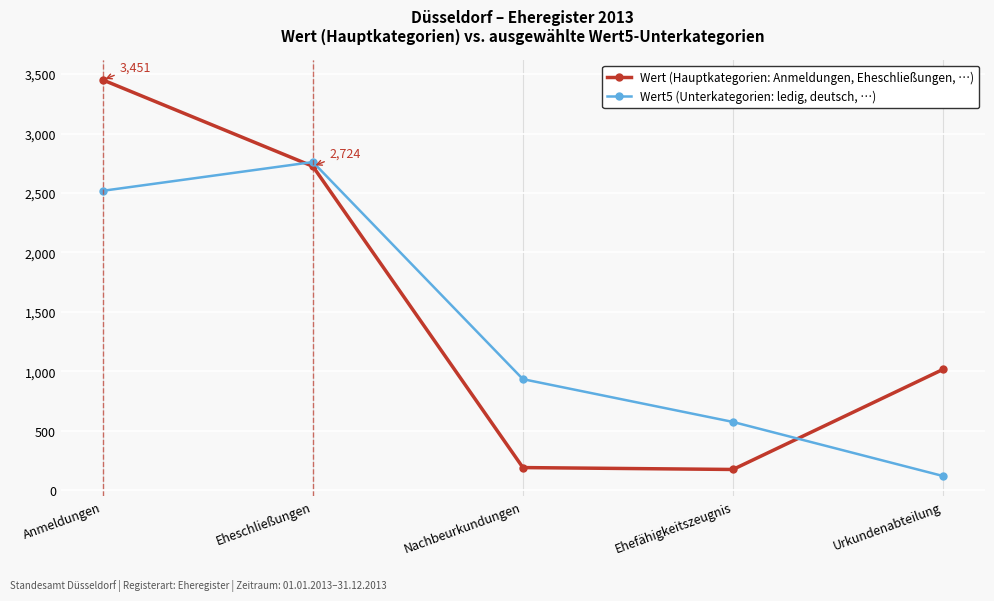

What is the spread (max minus min) of values at Eheschließungen?

36